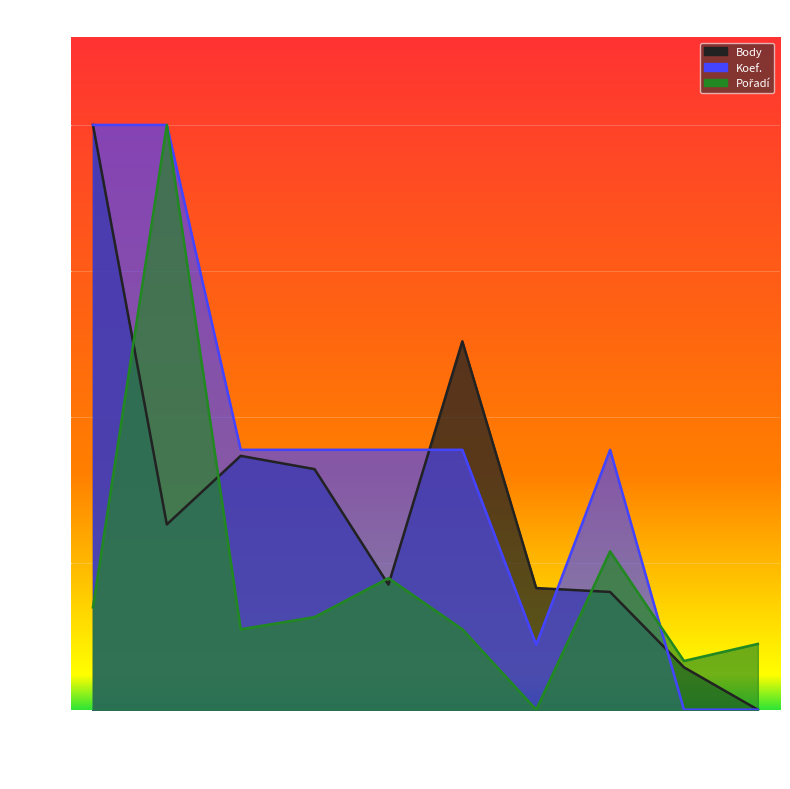

True or false: Pořadí has a value of 0.2 at 2020-06-20.

True